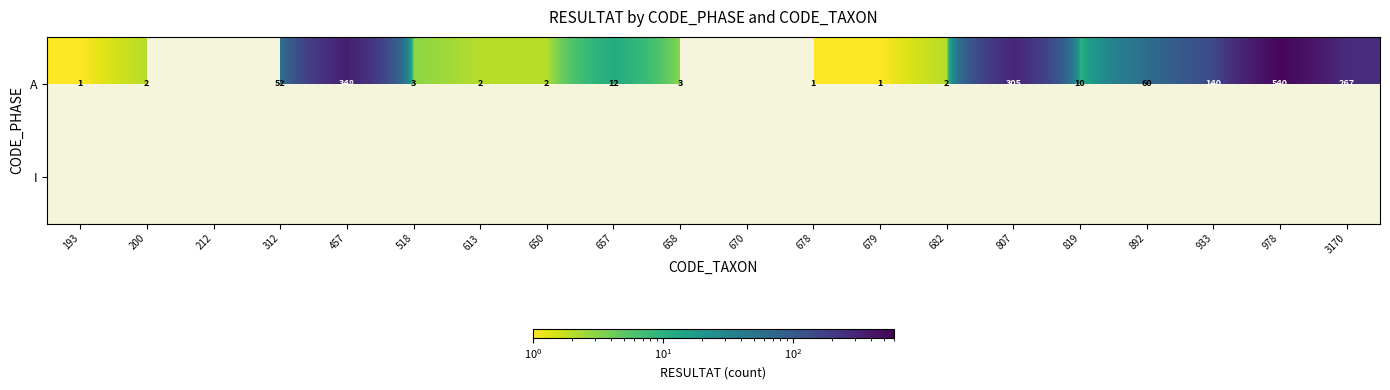

Is it true that A equals 1 at 650?

False